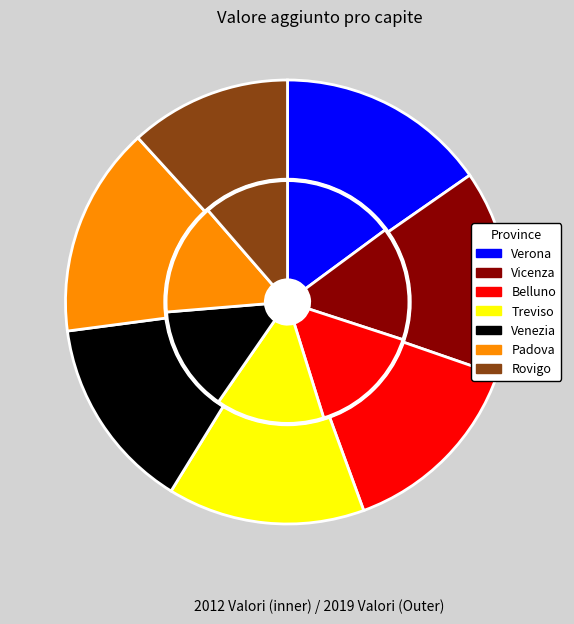

What is the change in value from Vicenza to Treviso?

-1131.3